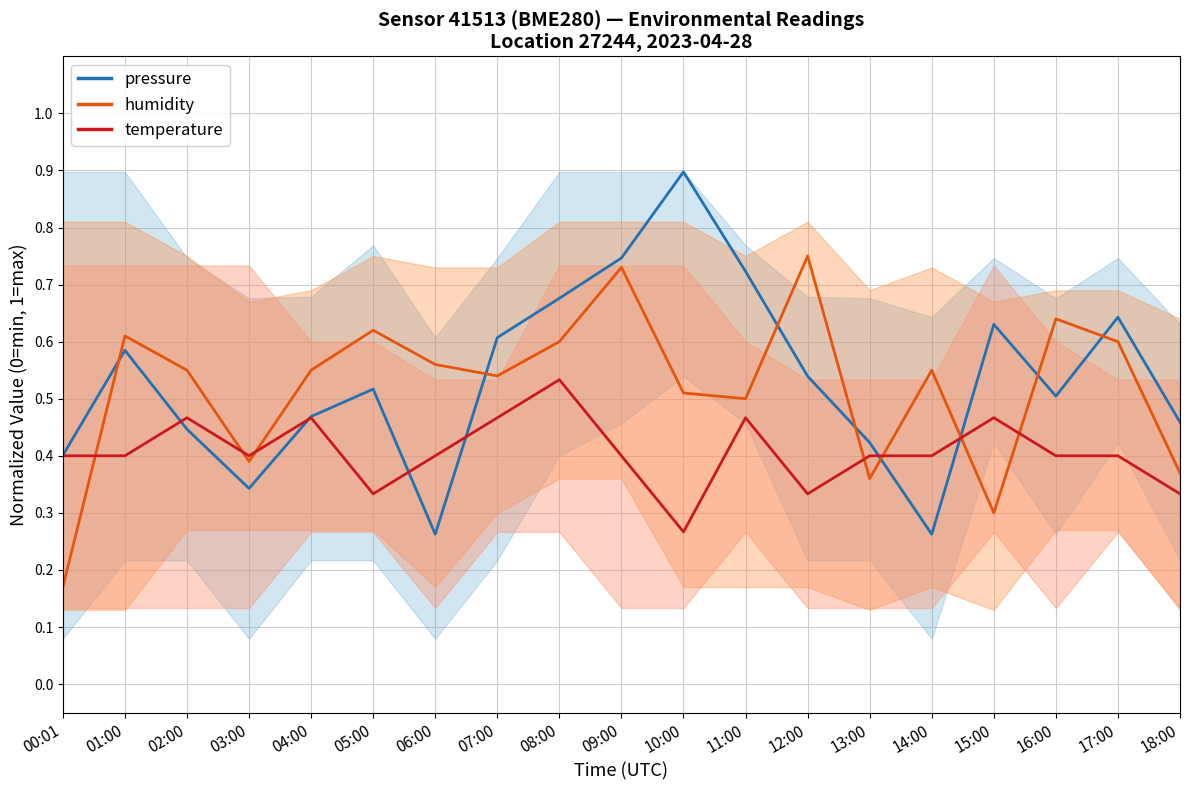

After their last crossing, which series has the higher values: humidity or pressure?

pressure